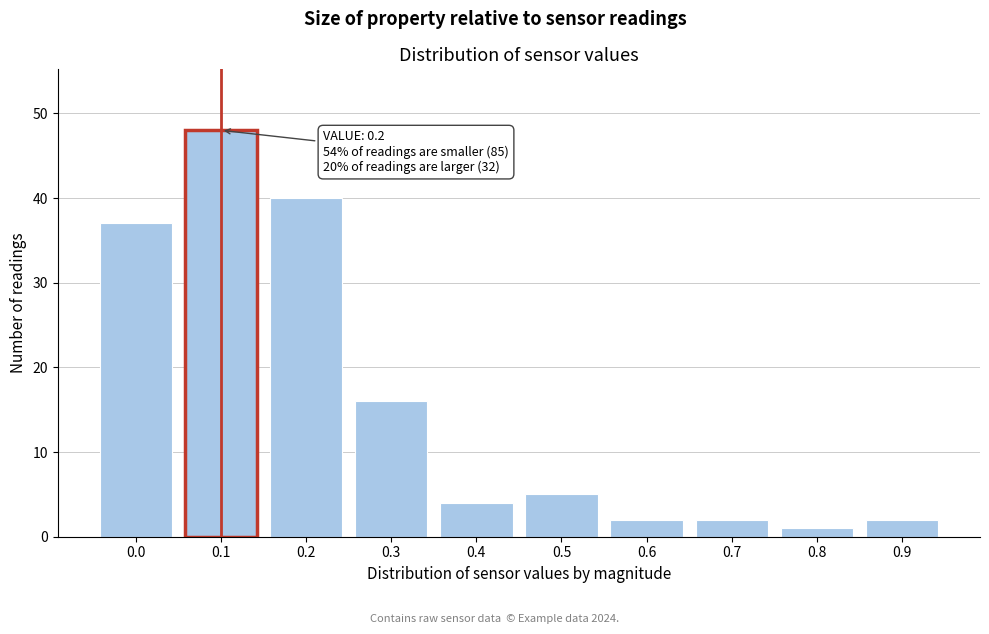

Reading left to right, extract all data points from this chart.

37	48	40	16	4	5	2	2	1	2